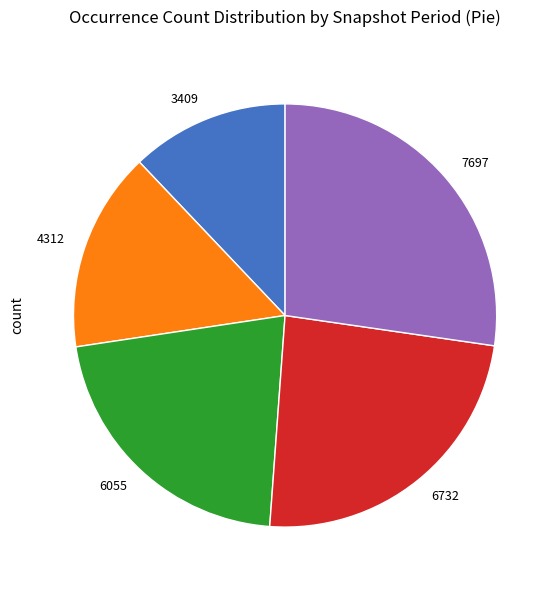

How many segments does this pie chart have?

5